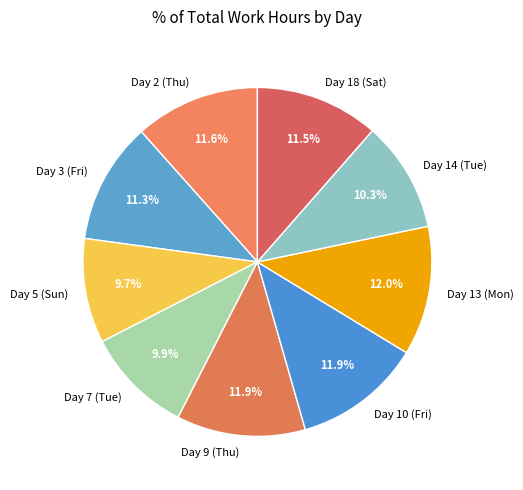

How many segments does this pie chart have?

9